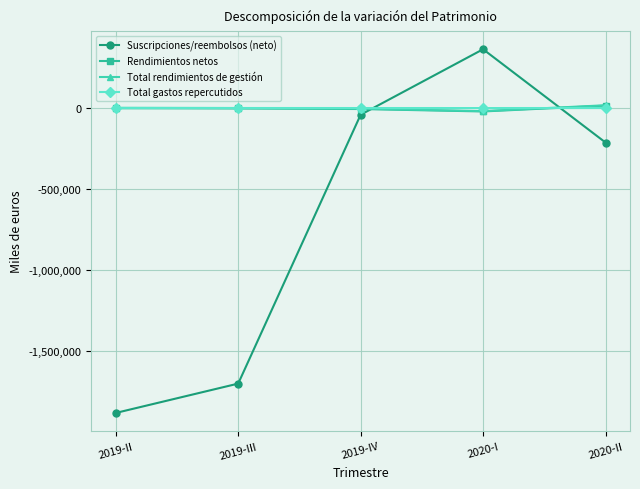

What is the approximate value of Total gastos repercutidos at 2019-II, to the nearest 50?

2500